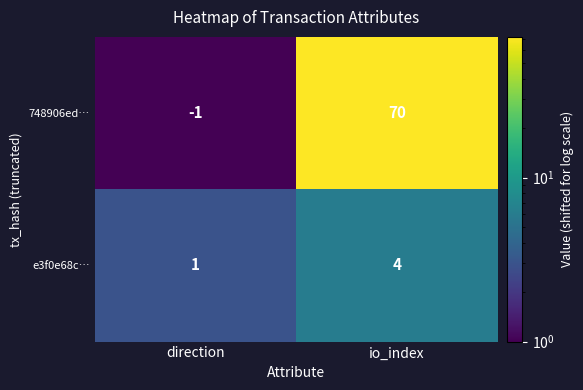

Count the number of data series in this chart.

2